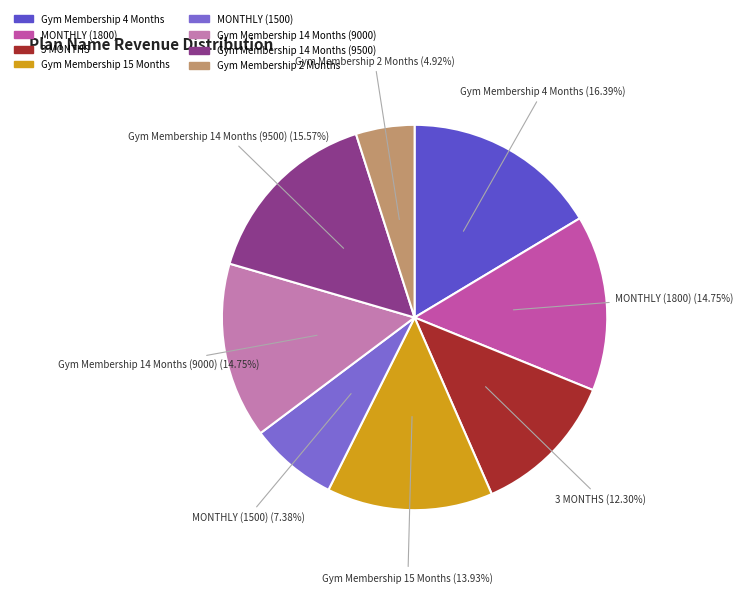

What percentage is the MONTHLY (1500) slice, to the nearest percent?

7%